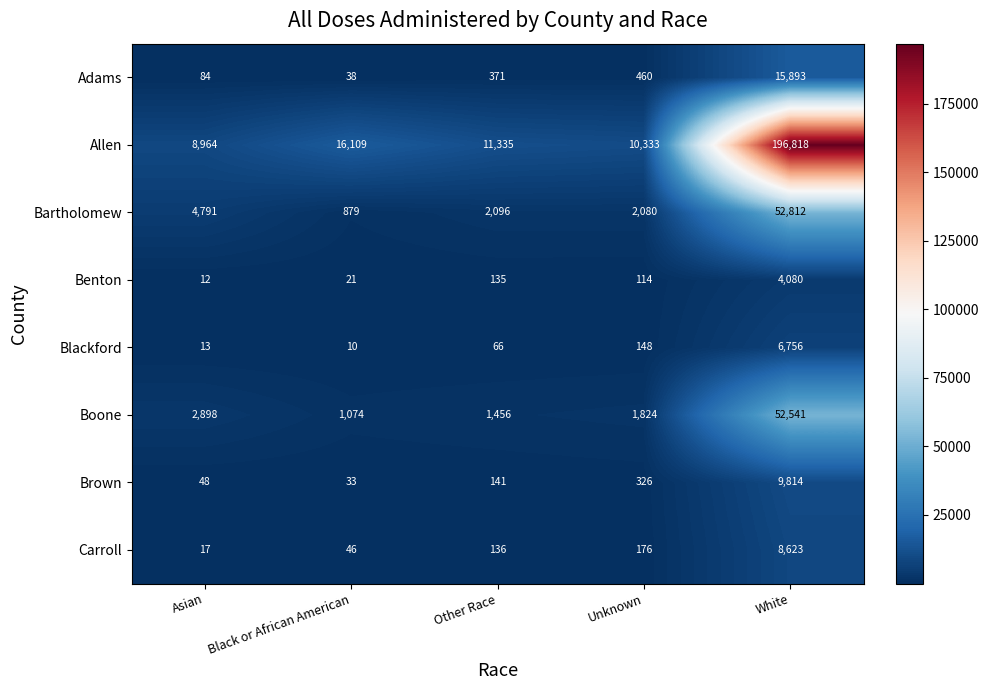

Where is Carroll nearest to the value 4320?

Unknown